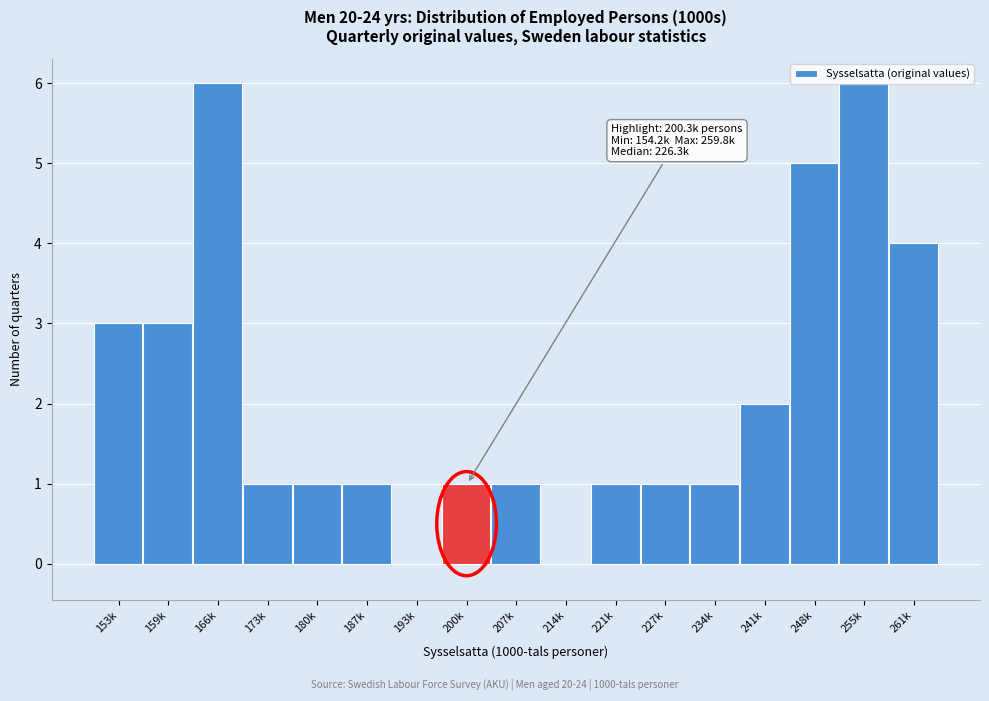

What is the maximum value shown in the chart?

6